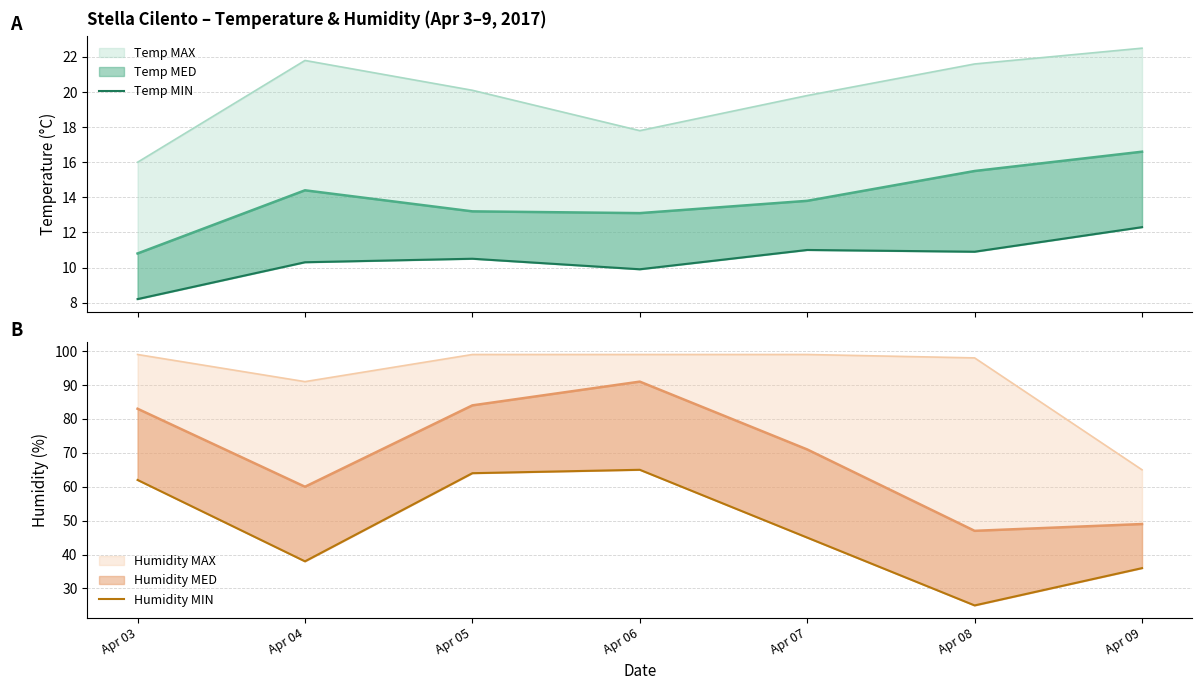

True or false: Temp MIN and Humidity MIN cross at least once.

False